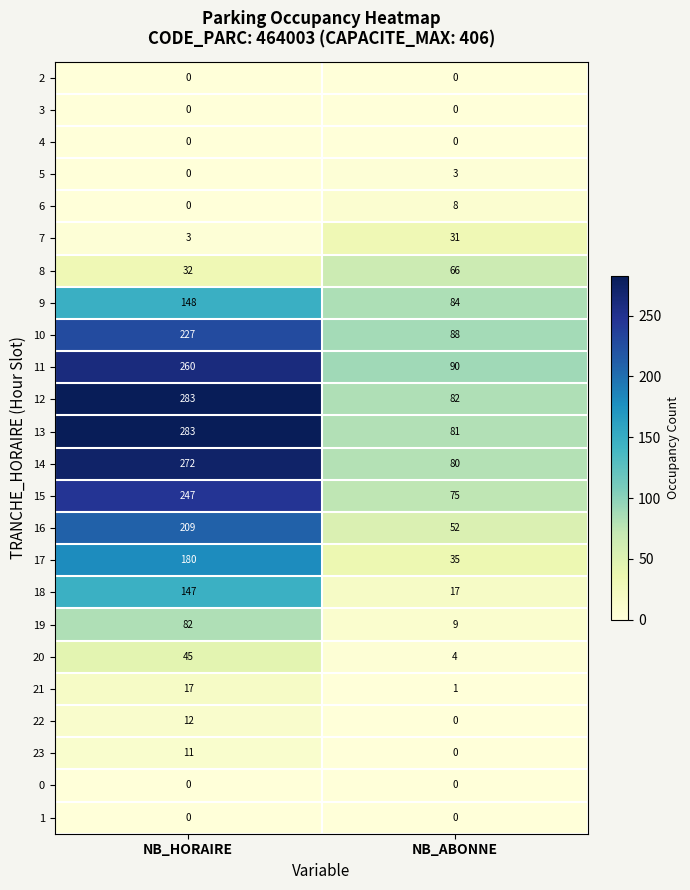

What is the average value of the 17 series?

108